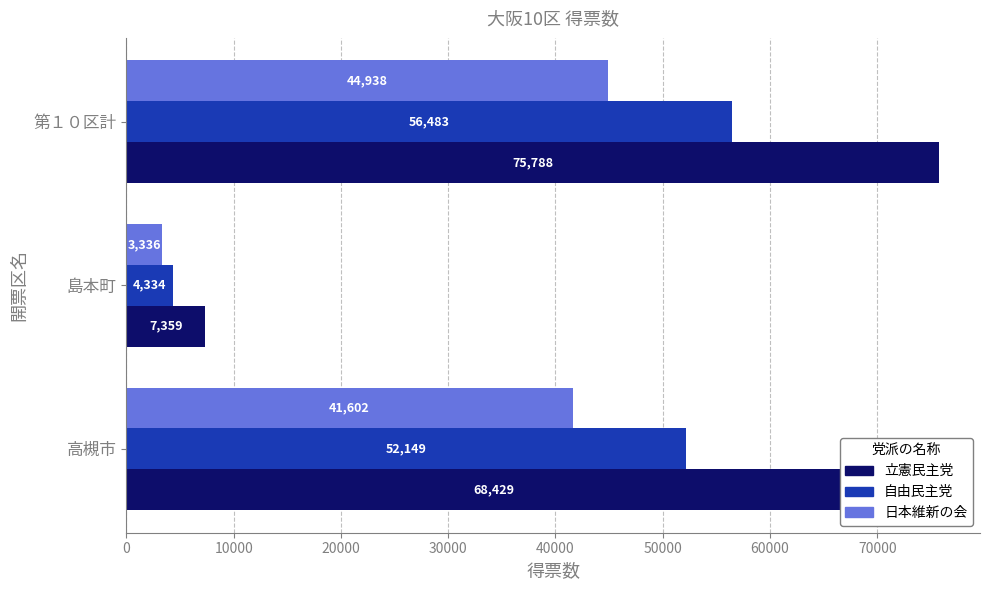

Which series has the largest range (max minus min)?

立憲民主党